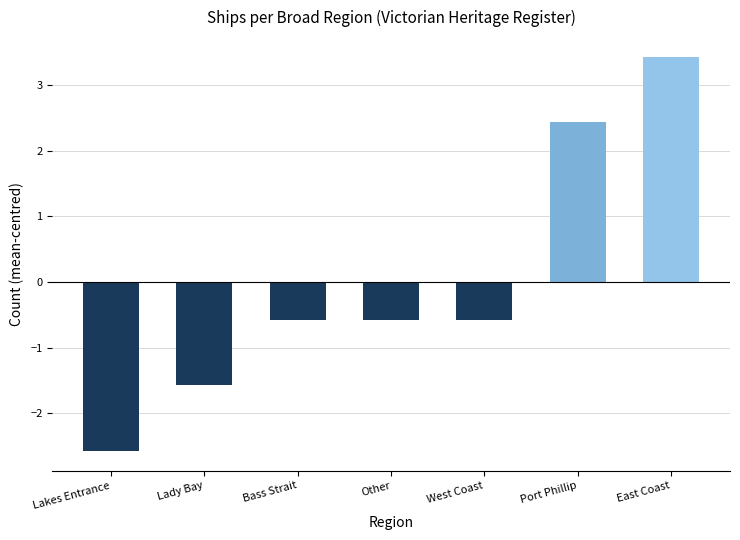

The chart shows a value of 3.4 at East Coast. True or false?

True